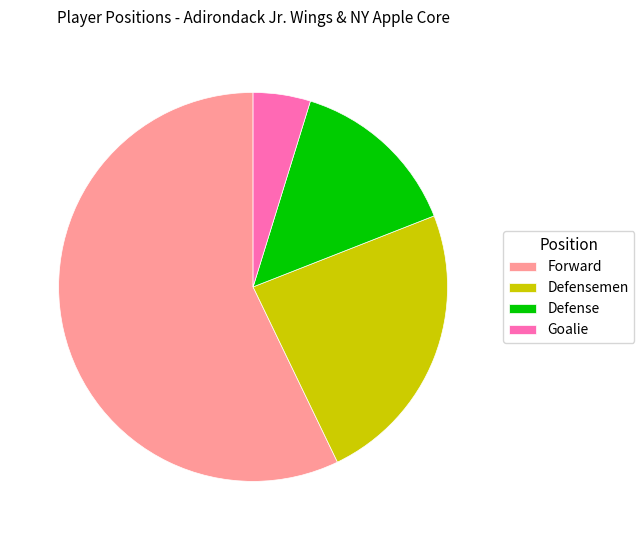

Is Forward the majority of the pie?

Yes